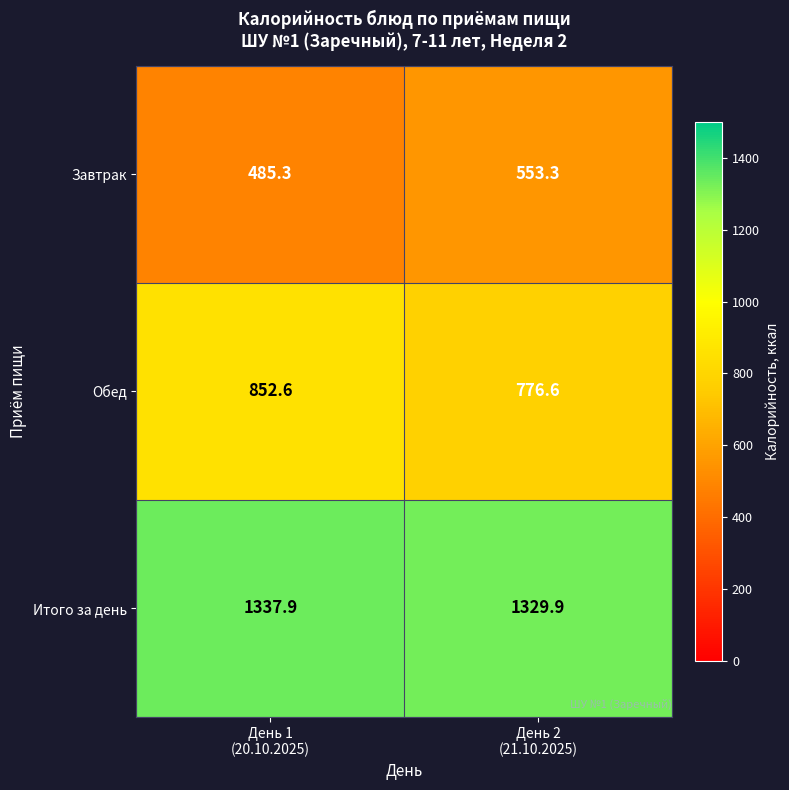

Rank the series by their maximum value, from highest to lowest.

Итого за день, Обед, Завтрак